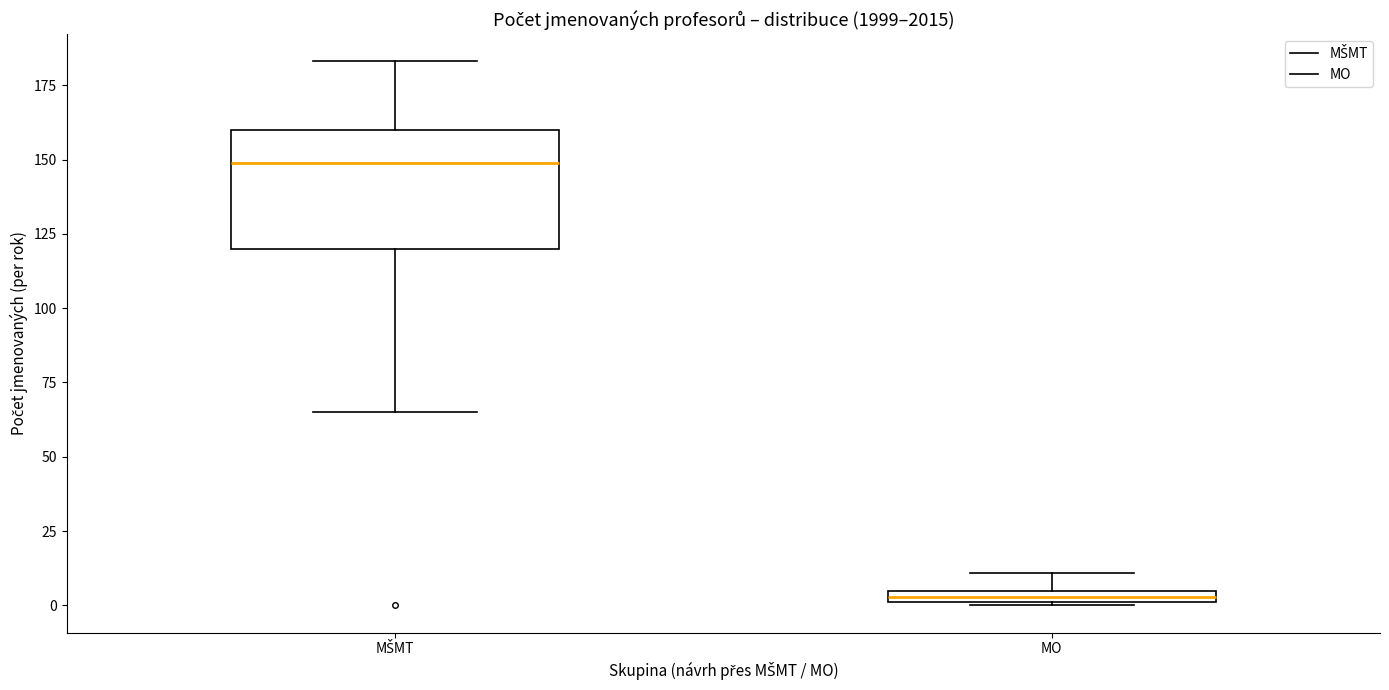

Which box is the tallest, from its lower edge to its upper edge?

MŠMT